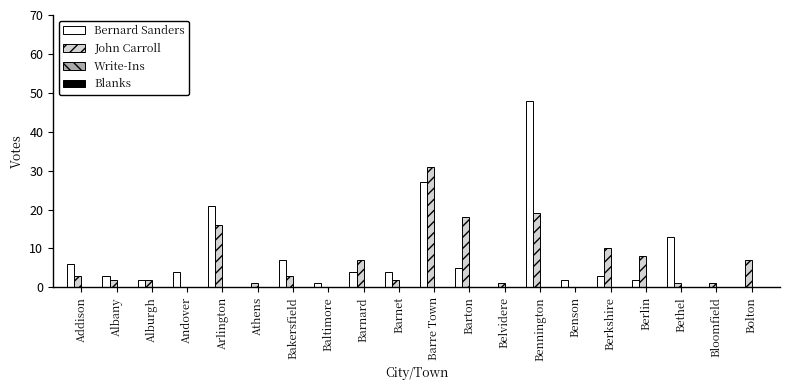

Where is John Carroll nearest to the value 15?

Arlington